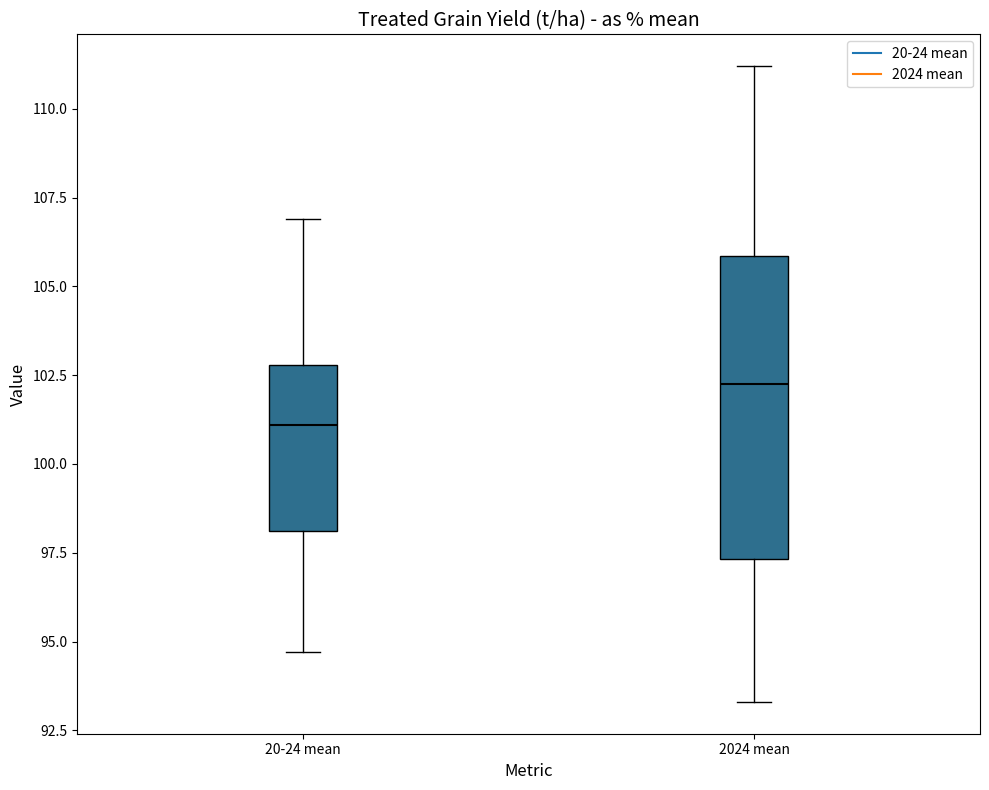

Which box's median line is the highest?

2024 mean